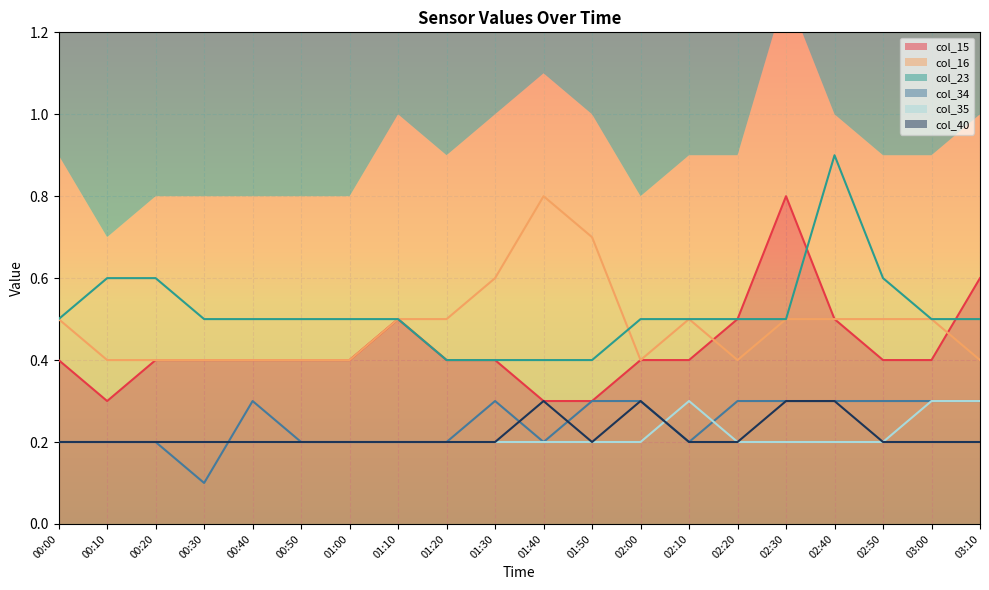

Between 01:00 and 01:30, which is larger?

01:00